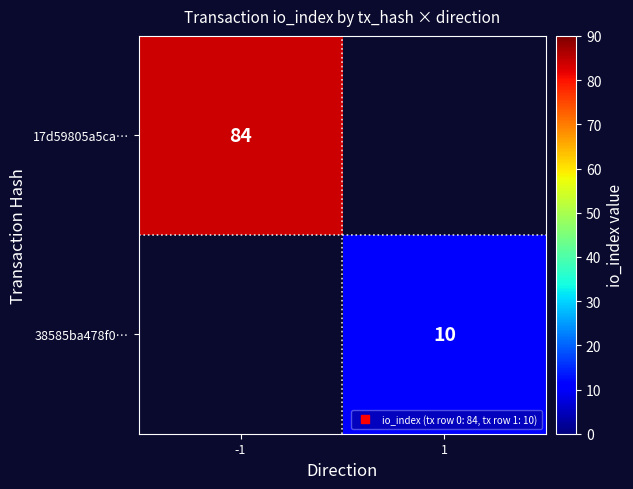

Is it true that 38585ba478f0… equals 10 at 1?

True